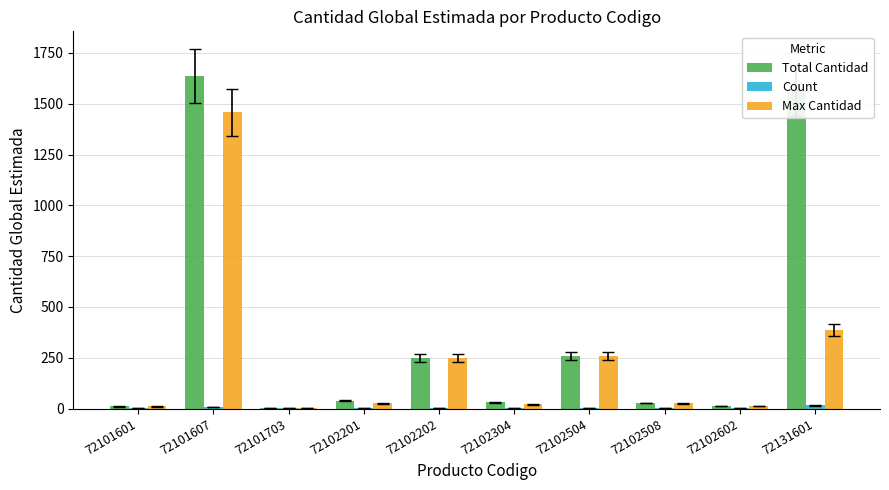

Between 72102201 and 72102504, which series saw the biggest shift?

Max Cantidad